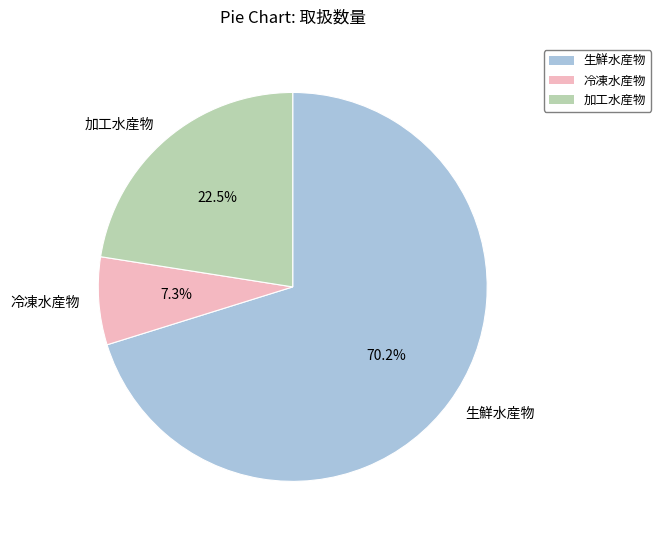

Is there any slice that represents more than half of the pie?

Yes